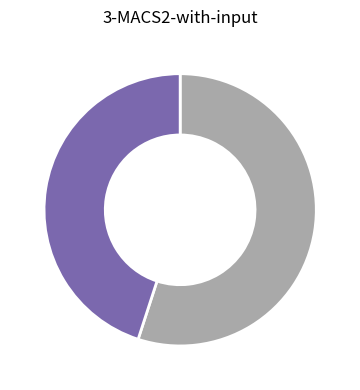

Does any single category account for the majority?

Yes